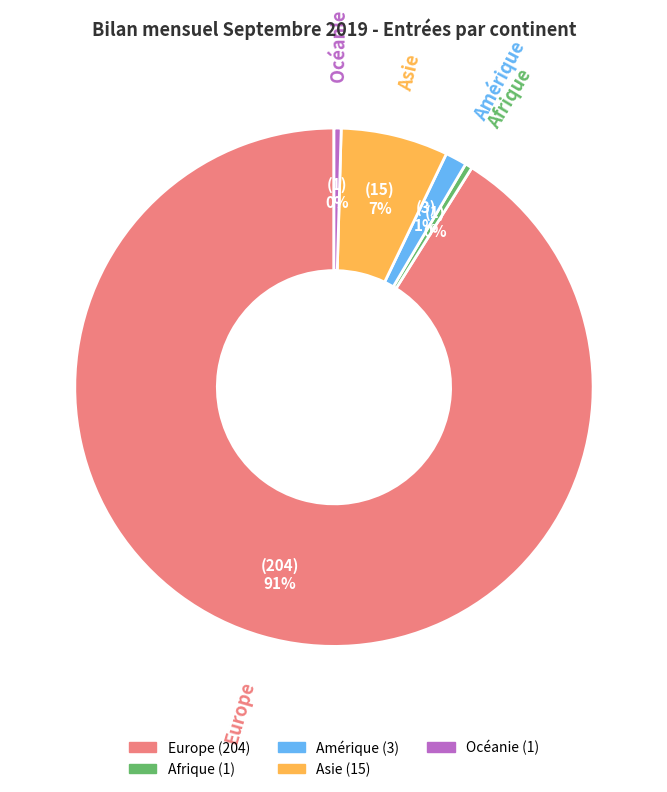

The Afrique slice represents 0% of the pie. True or false?

True